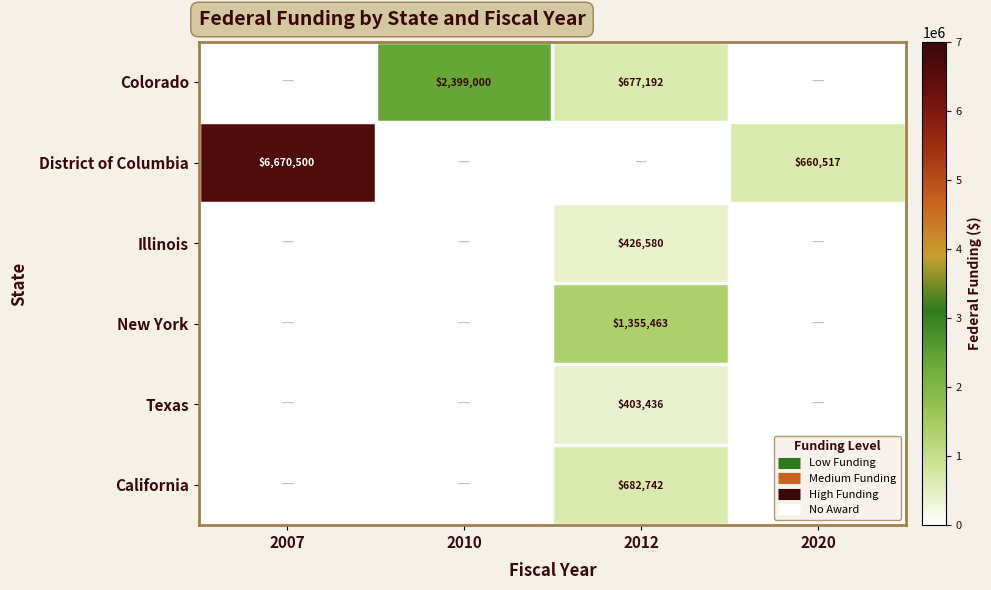

The New York series shows 0 at 2010. True or false?

True